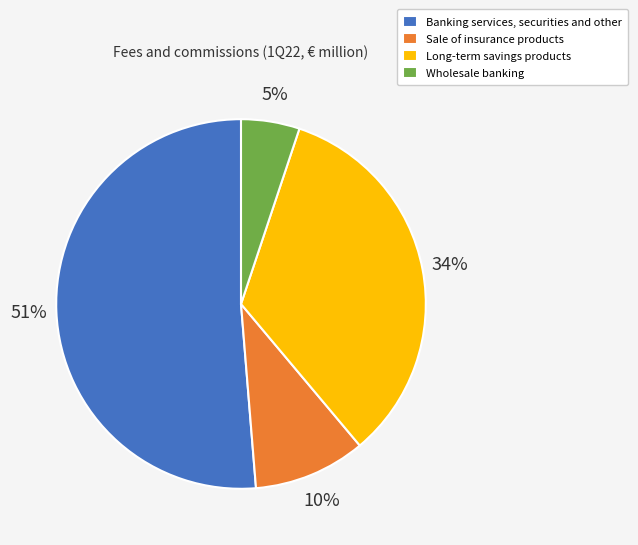

How many slices are in this pie chart?

4